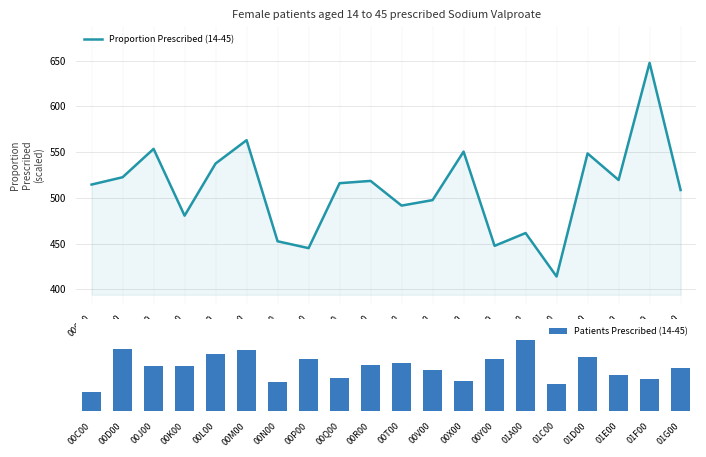

What is the sum of the Proportion Prescribed (14-45) values at 00P00 and 00L00?

982.5